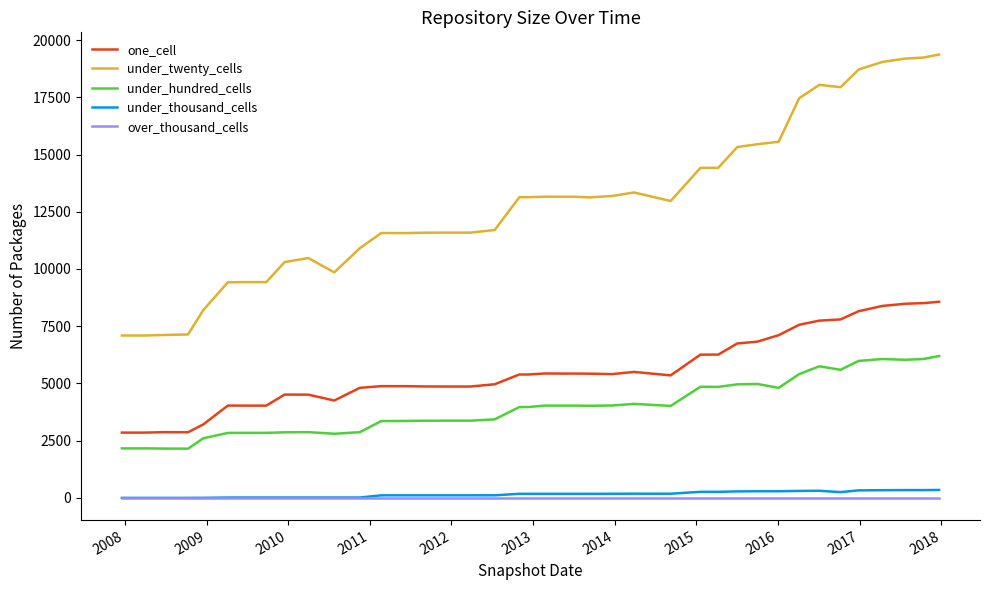

Which series has the largest total across all categories?

under_twenty_cells